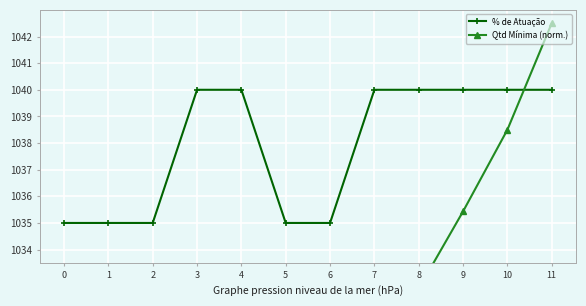

True or false: Qtd Mínima (norm.) and % de Atuação intersect in this chart.

True